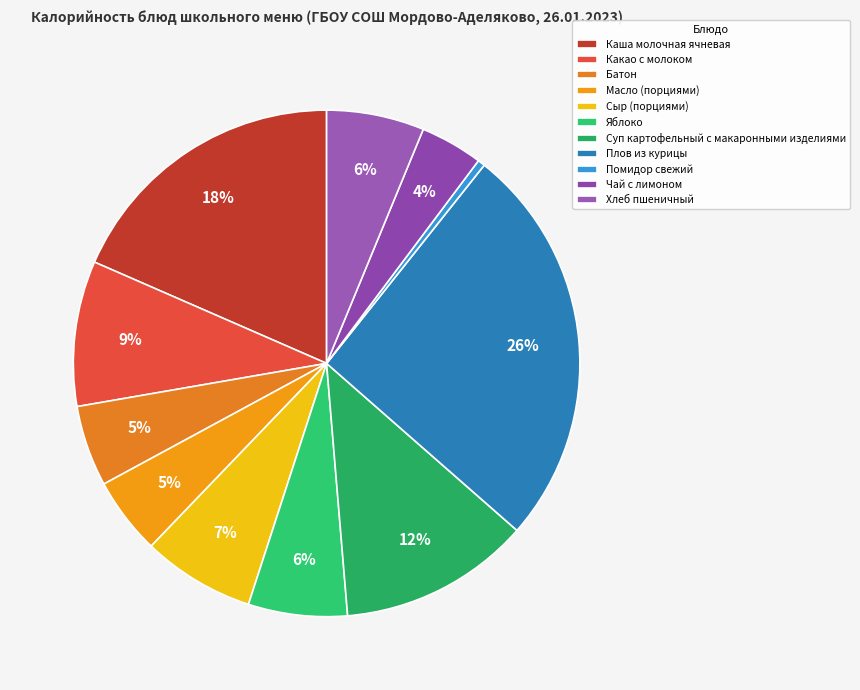

Does Сыр (порциями) represent more than half of the total?

No